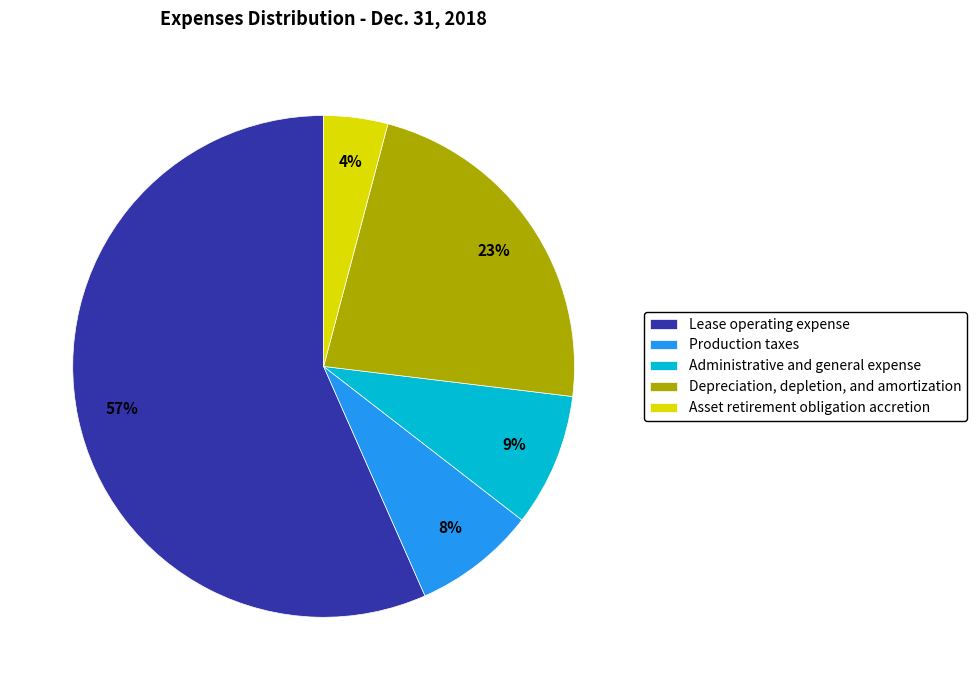

What percentage is the Asset retirement obligation accretion slice, to the nearest percent?

4%